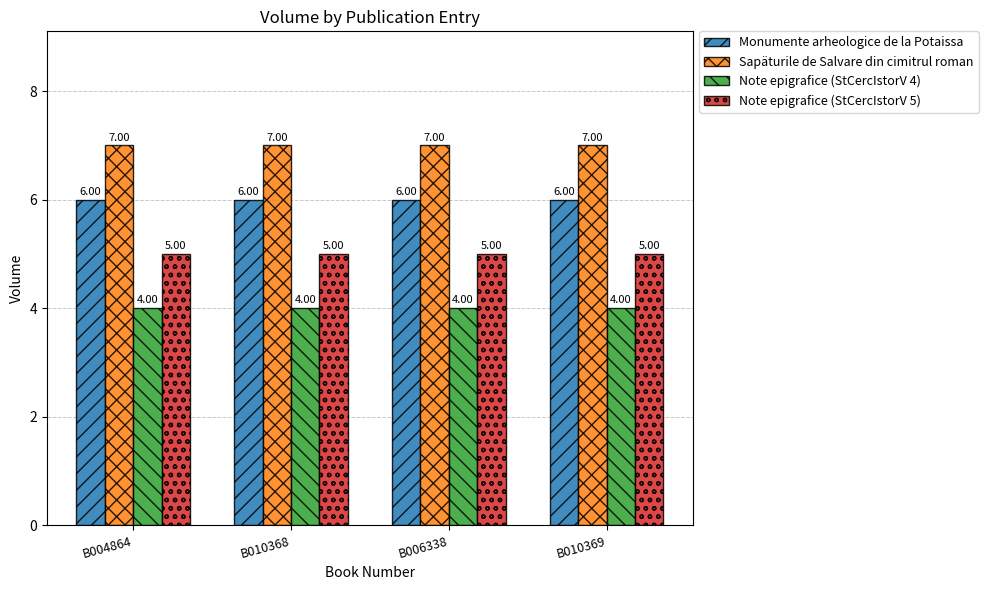

Which series has the largest total across all categories?

Sapäturile de Salvare din cimitrul roman